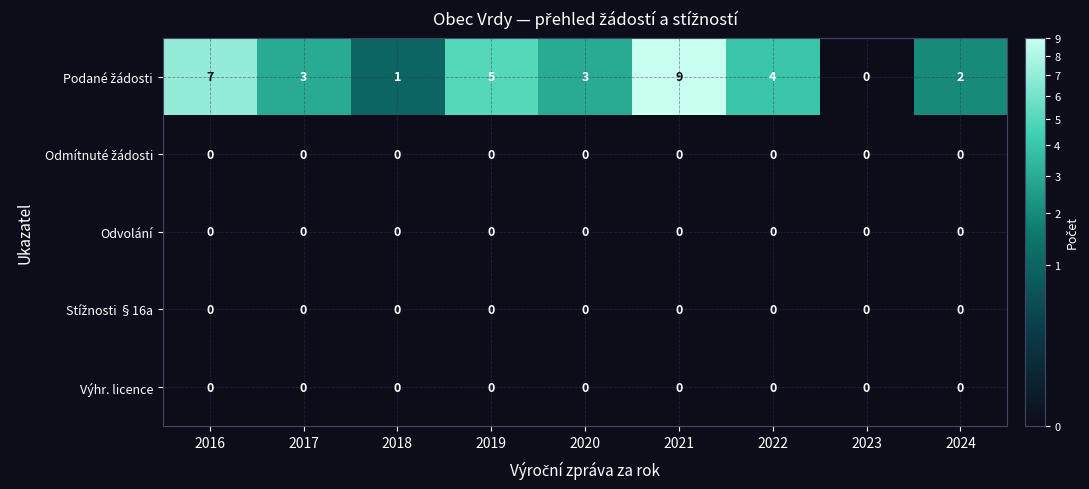

True or false: Odvolání has a value of 0 at 2021.

True